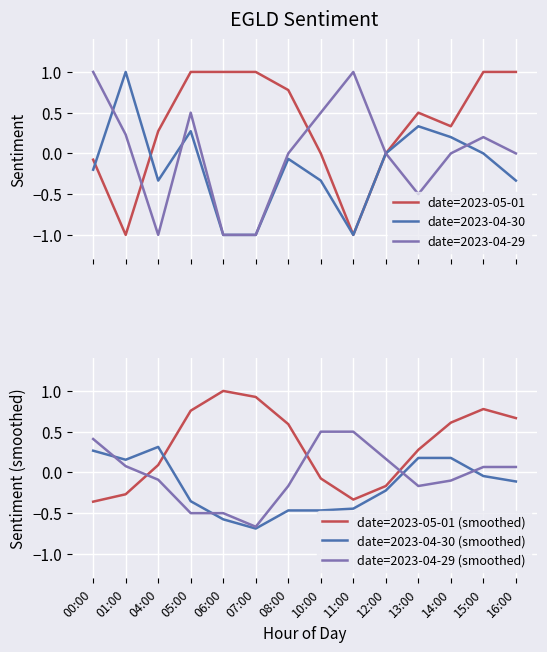

At how many categories does at least one series exceed 0?

14